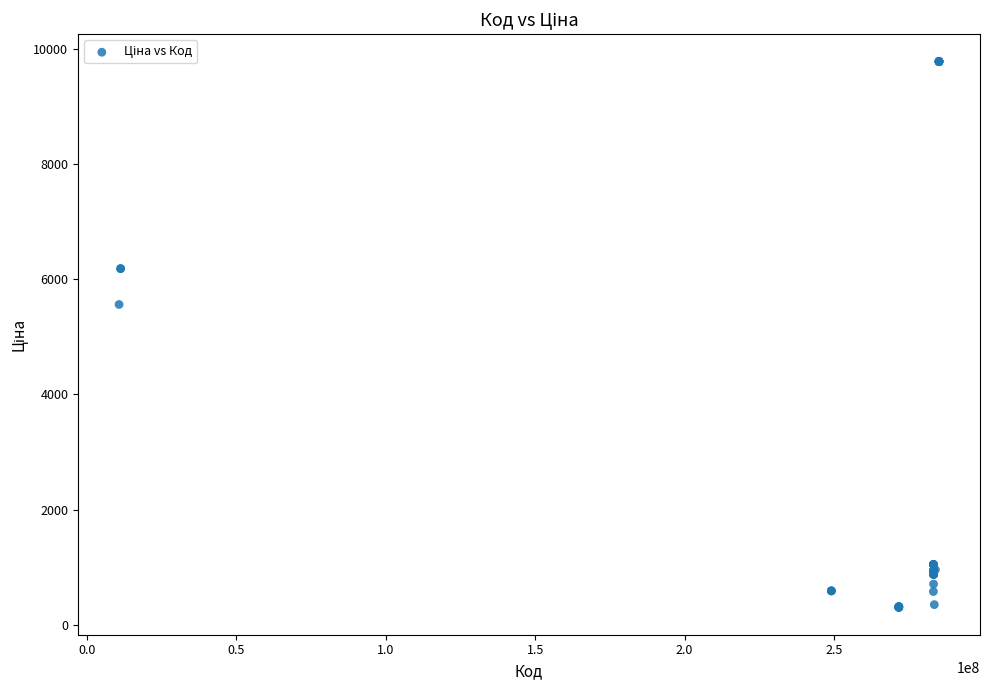

What Y value in the scatter plot is closest to 5039?

5560.3